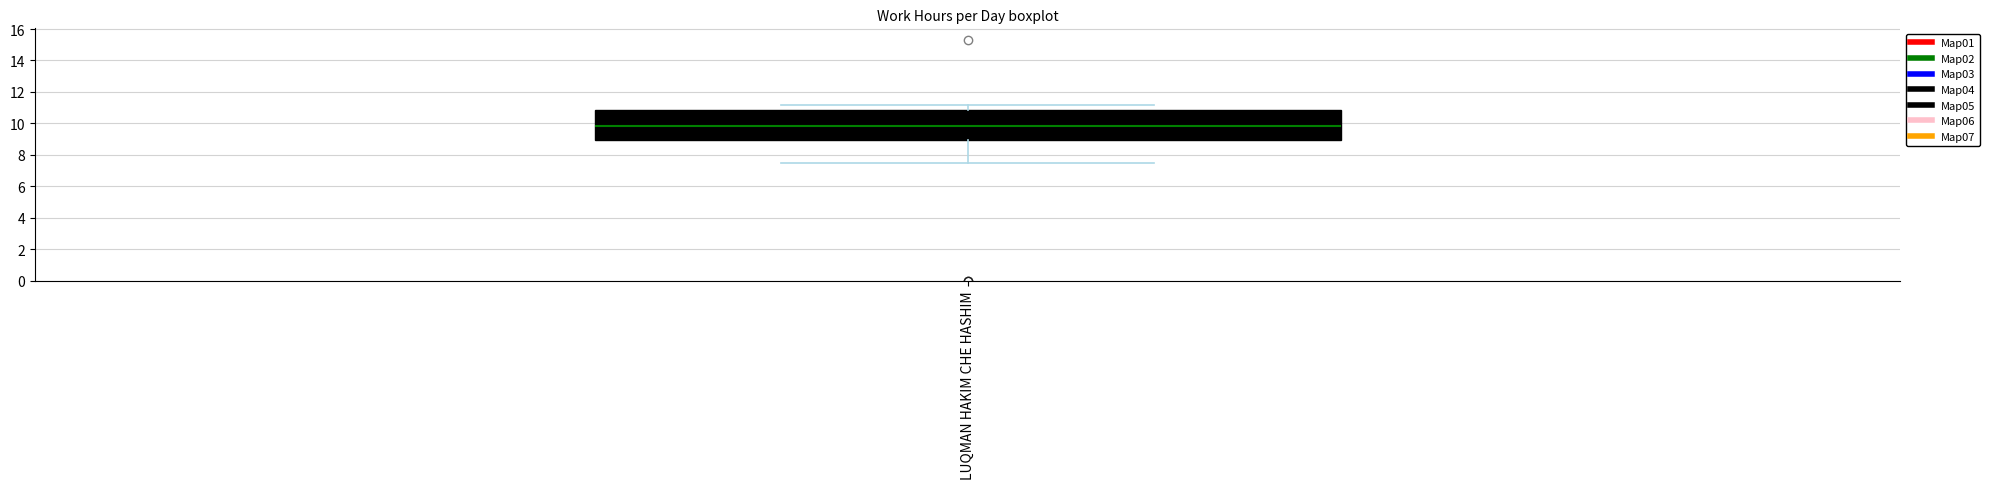

Read this box plot against the y-axis: the position of the median line, the range covered by the box, and the ends of both whiskers. The values are not printed on the chart, so give them approximately, as read against the axis.

median 9.8, box 9.0 to 10.8, whiskers 7.4 to 11.2